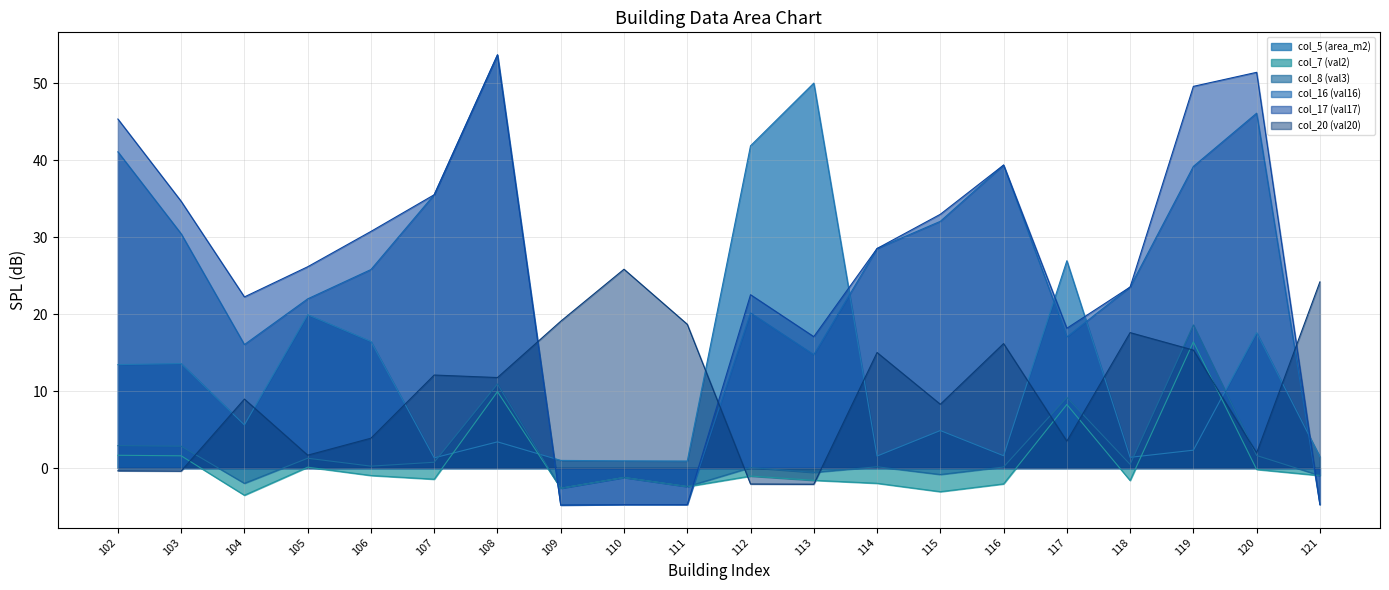

What is the total value across all series at 111?

5.3